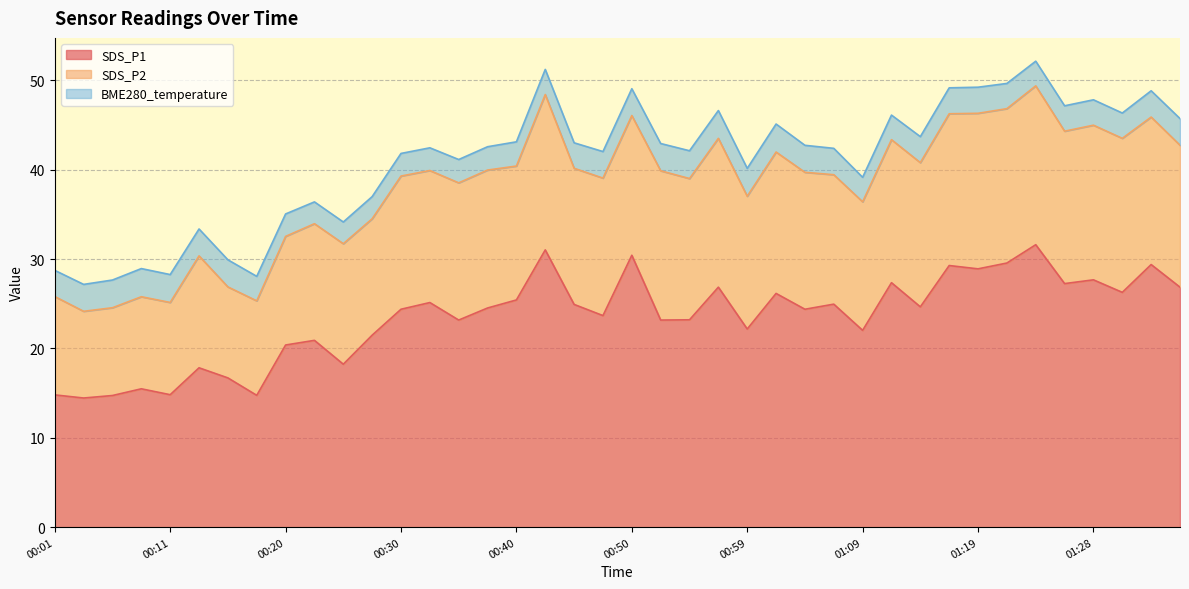

True or false: BME280_temperature and SDS_P2 intersect in this chart.

False